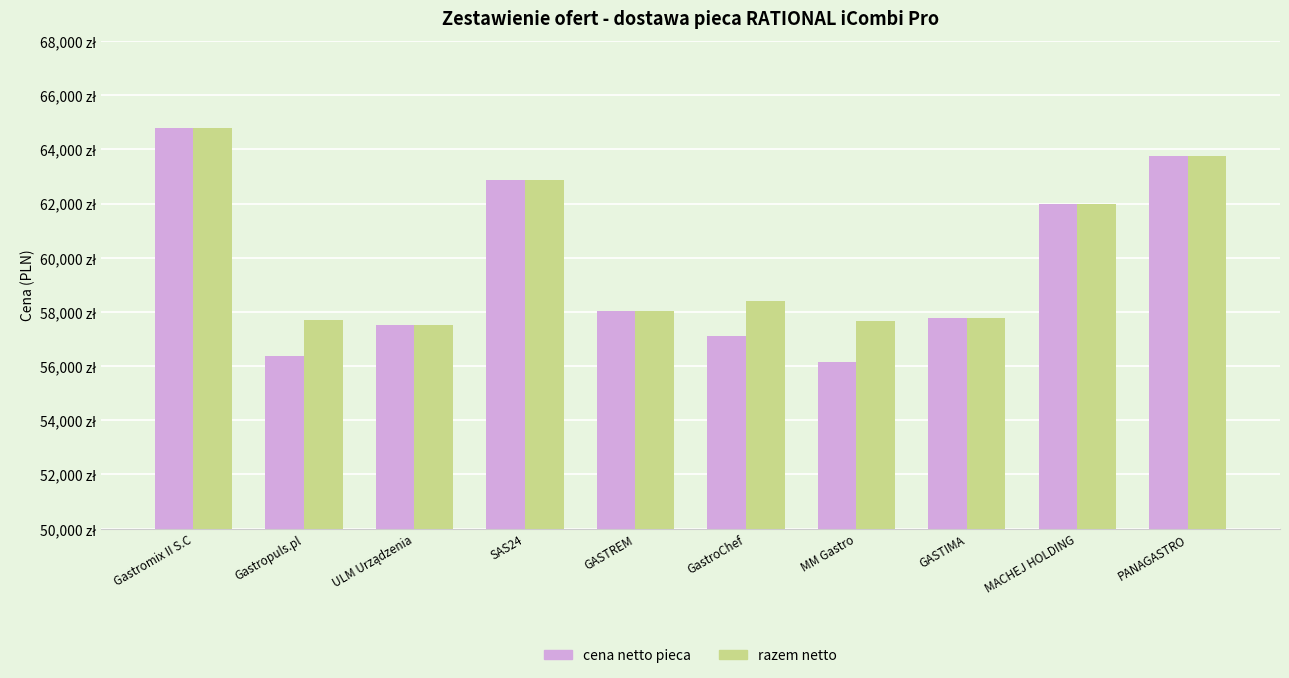

What is the label of the 7th bar from the right?

SAS24